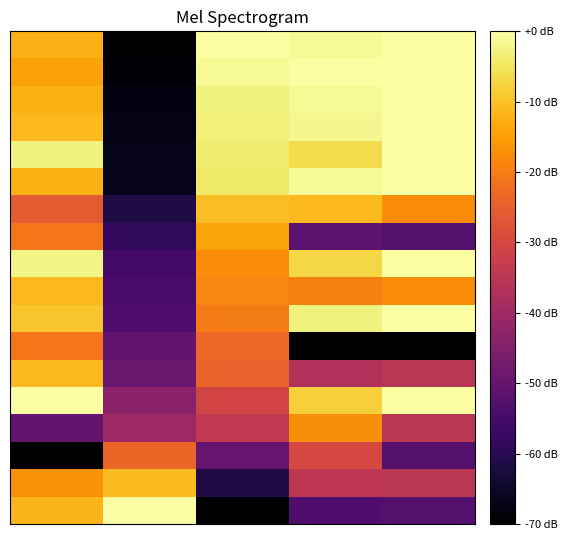

Count the number of data series in this chart.

18